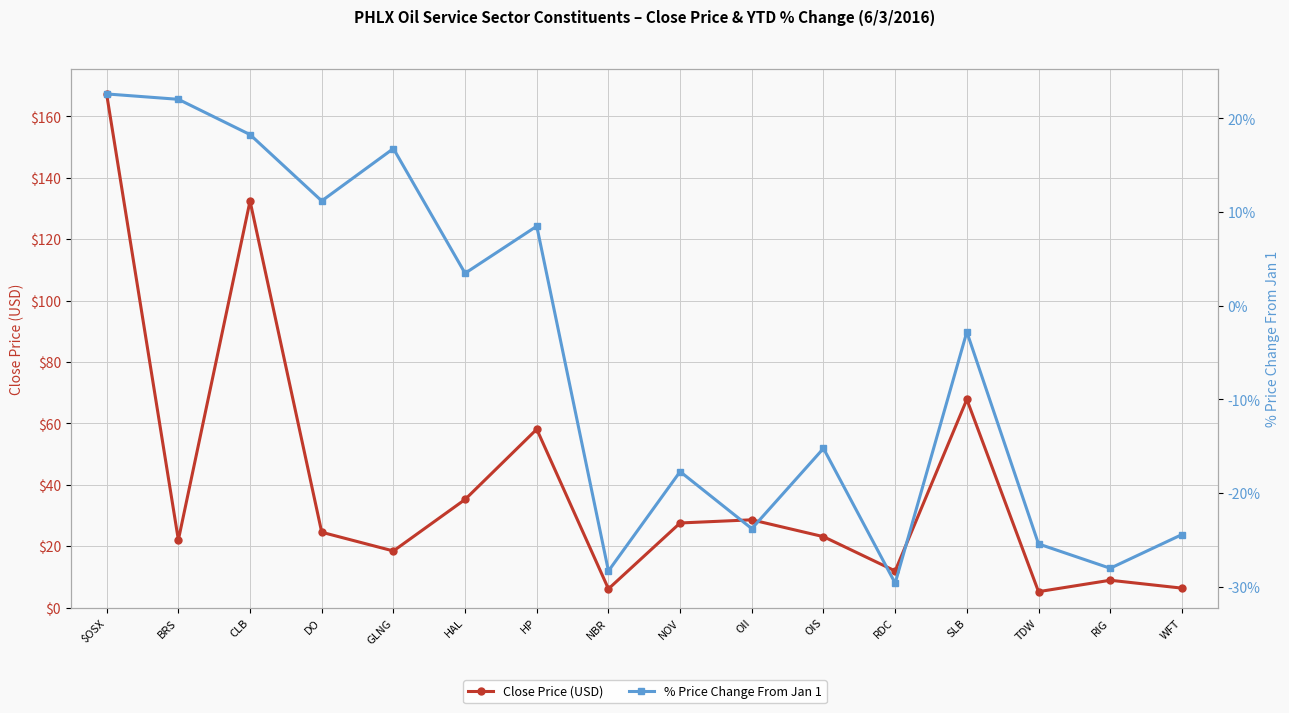

Reading right to left, list all the values displayed in this chart.

Close Price (USD): WFT=6.3	RIG=8.9	TDW=5.2	SLB=67.8	RDC=11.9	OIS=23.1	OII=28.6	NOV=27.6	NBR=6.1	HP=58.1	HAL=35.2	GLNG=18.4	DO=24.5	CLB=132.4	BRS=22.0	$OSX=167.2
% Price Change From Jan 1: WFT=-24.4	RIG=-28.0	TDW=-25.4	SLB=-2.8	RDC=-29.6	OIS=-15.2	OII=-23.8	NOV=-17.7	NBR=-28.3	HP=8.5	HAL=3.5	GLNG=16.8	DO=11.2	CLB=18.3	BRS=22.0	$OSX=22.6